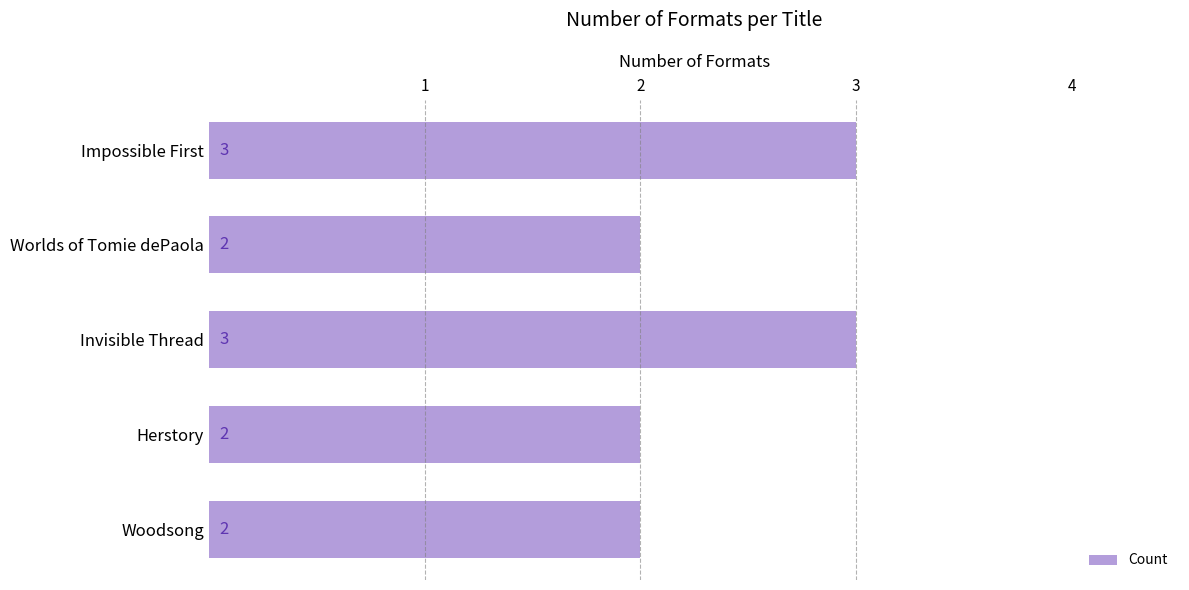

True or false: the data shows 3 at Worlds of Tomie dePaola.

False